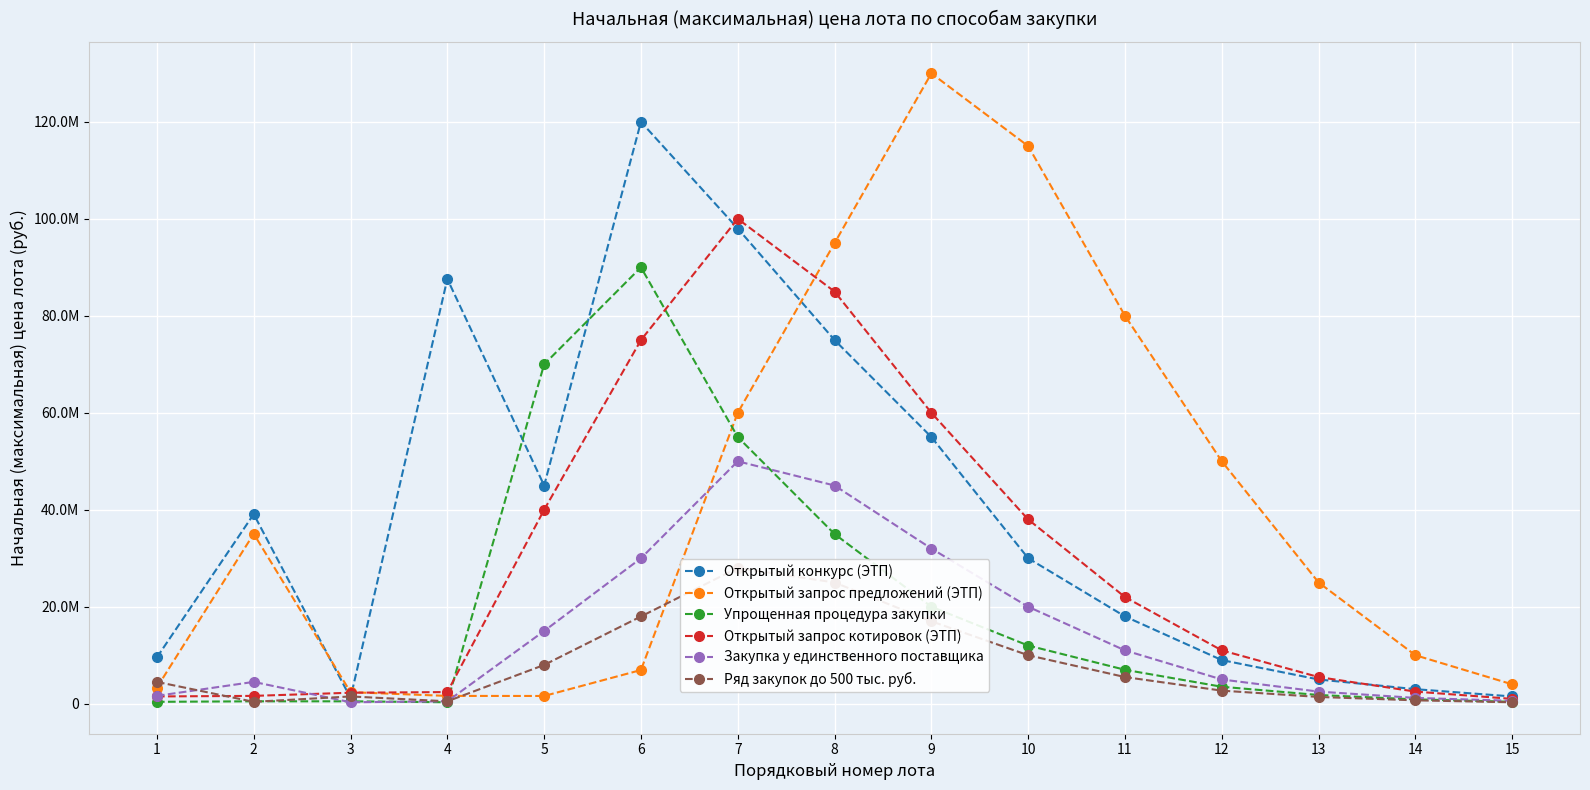

True or false: Ряд закупок до 500 тыс. руб. has more than 1 points higher than both neighbors.

True